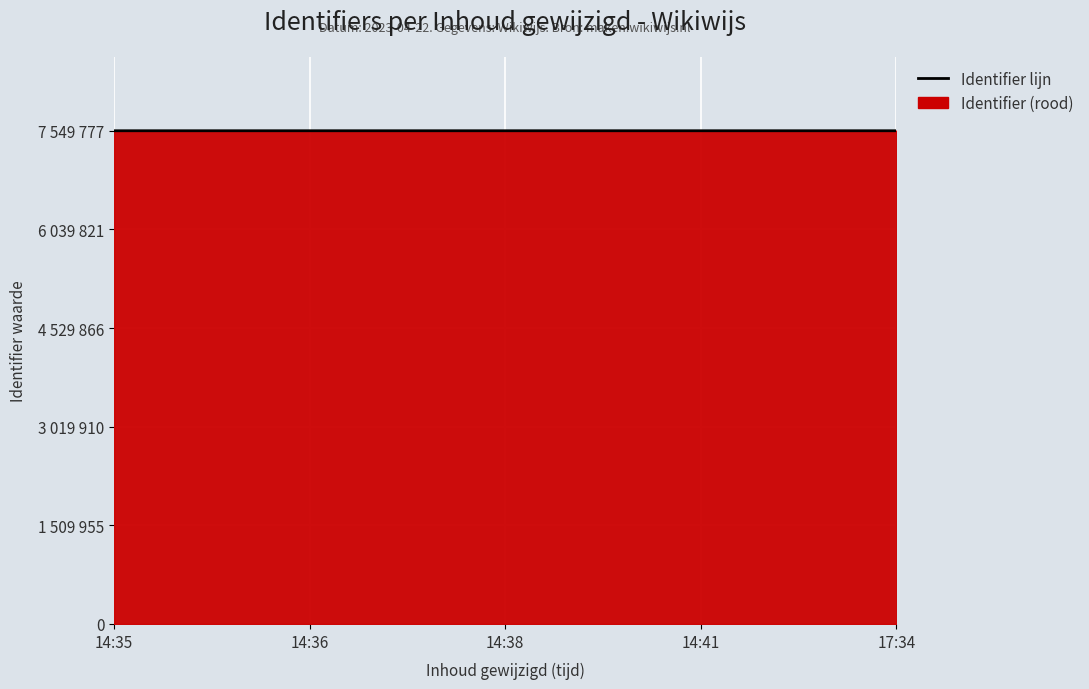

The chart shows a value of 11639678 at 14:35. True or false?

False